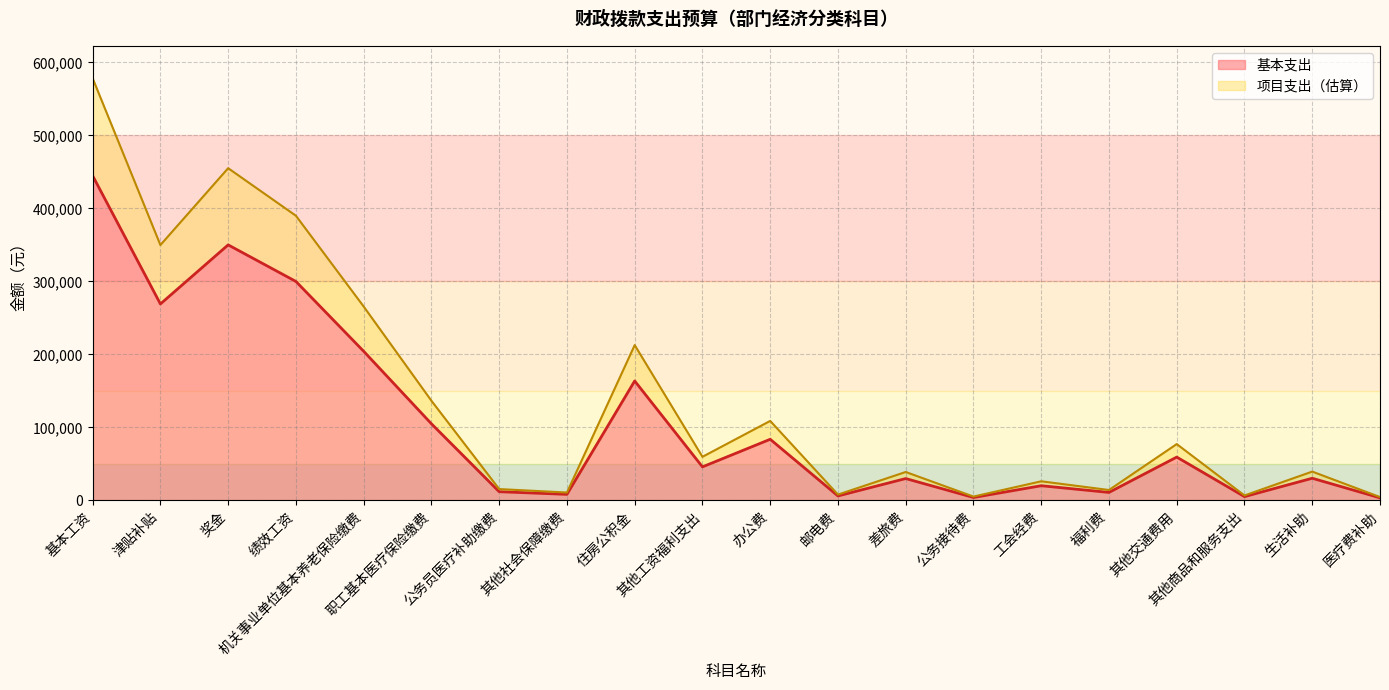

What is the difference between the maximum and minimum values in the 合计 series?

573518.4